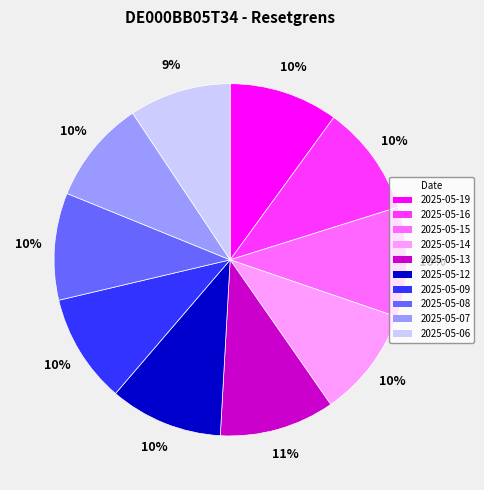

To the nearest percent, what percentage of the pie is 2025-05-08?

10%